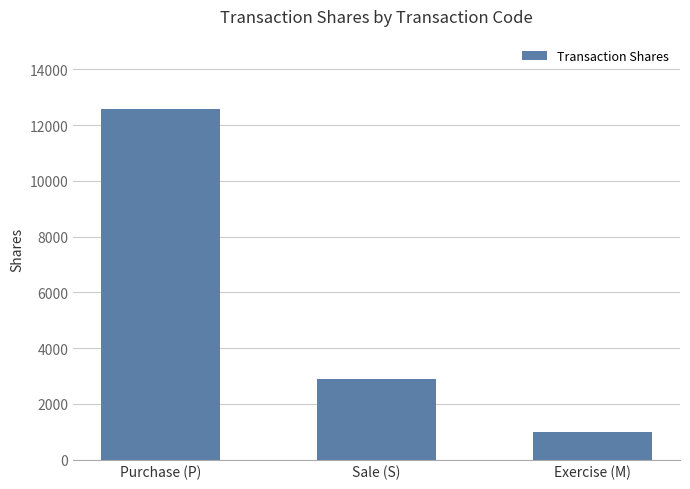

Reading left to right, what are all the values shown in this chart?

12588	2874	1000